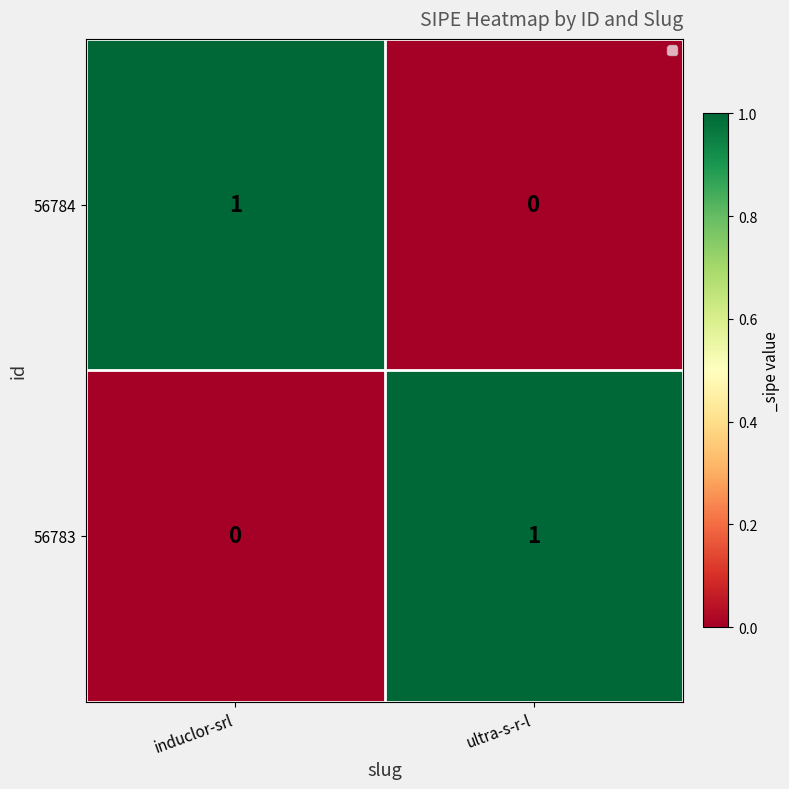

Rank the categories by 56784 value from lowest to highest.

ultra-s-r-l, induclor-srl